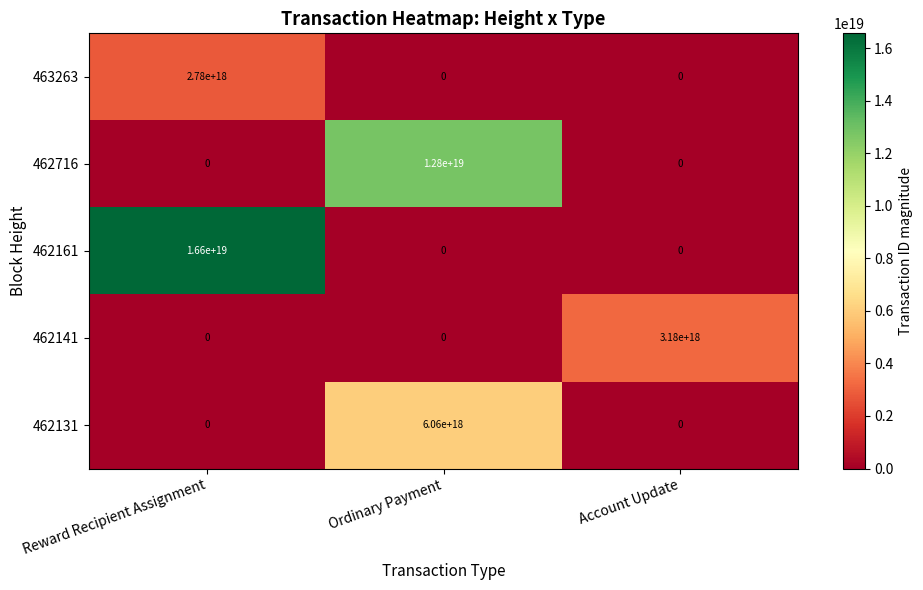

The 462161 series shows 0 at Account Update. True or false?

True